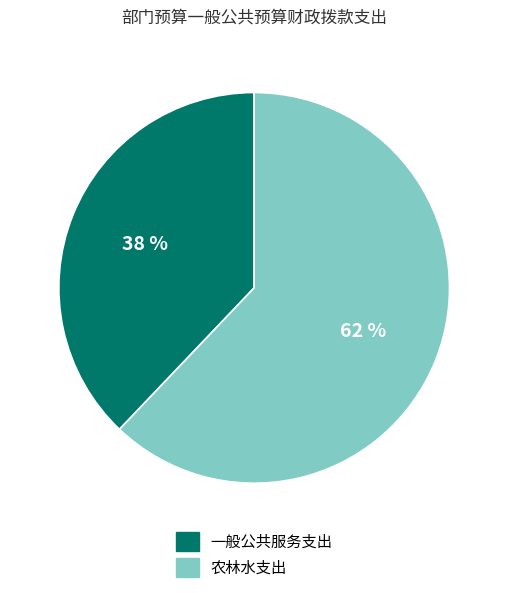

To the nearest percent, what portion does 农林水支出 represent?

62%